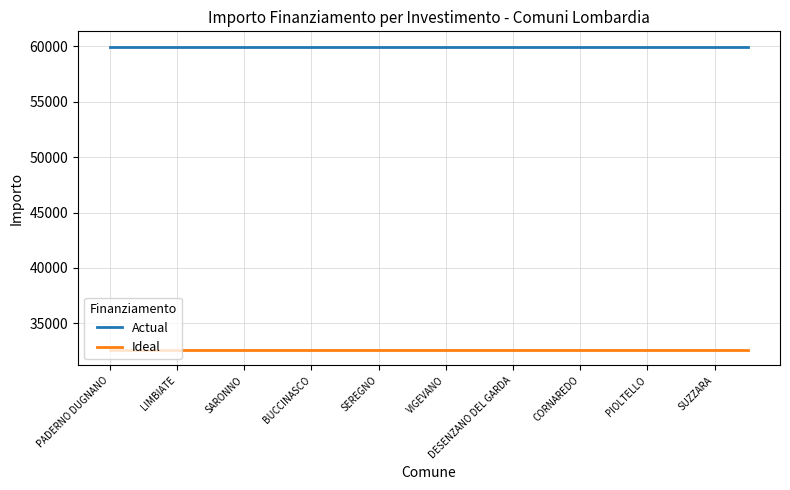

List the series in order of their overall mean, lowest first.

Ideal, Actual